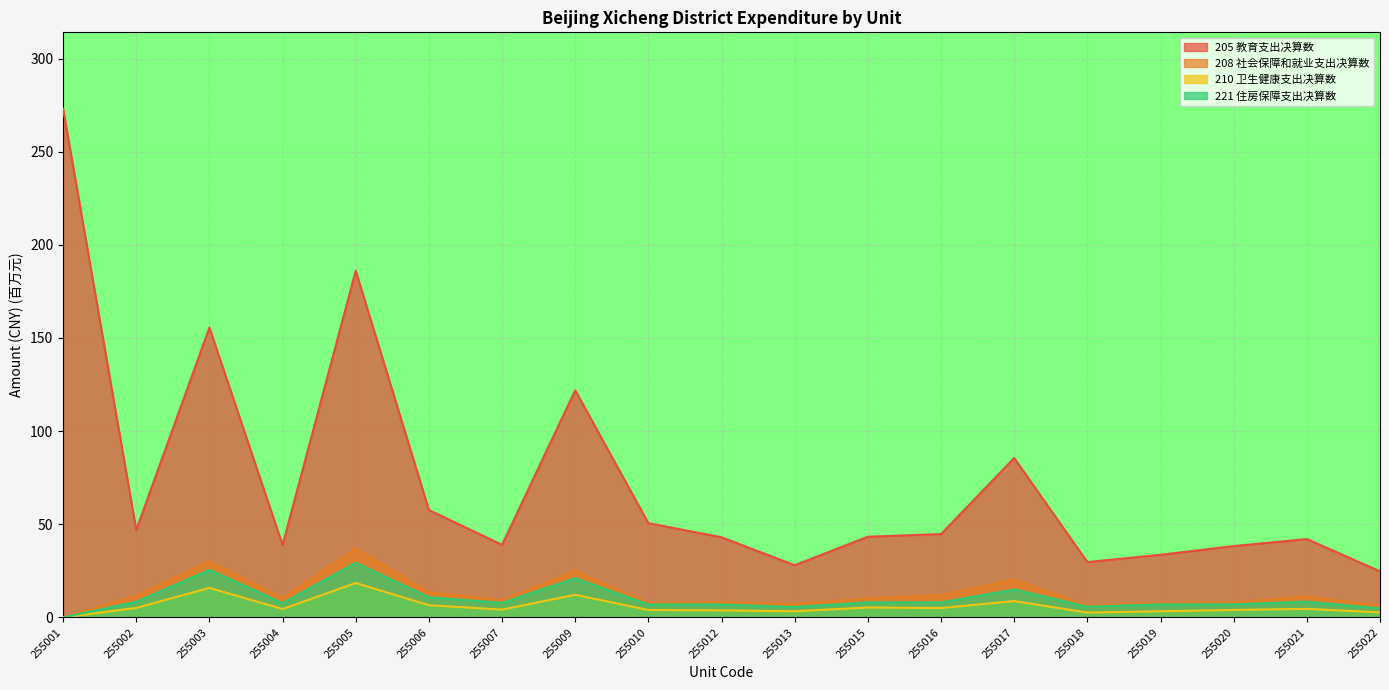

The 205 教育支出决算数 series shows 18.7 at 255010. True or false?

False